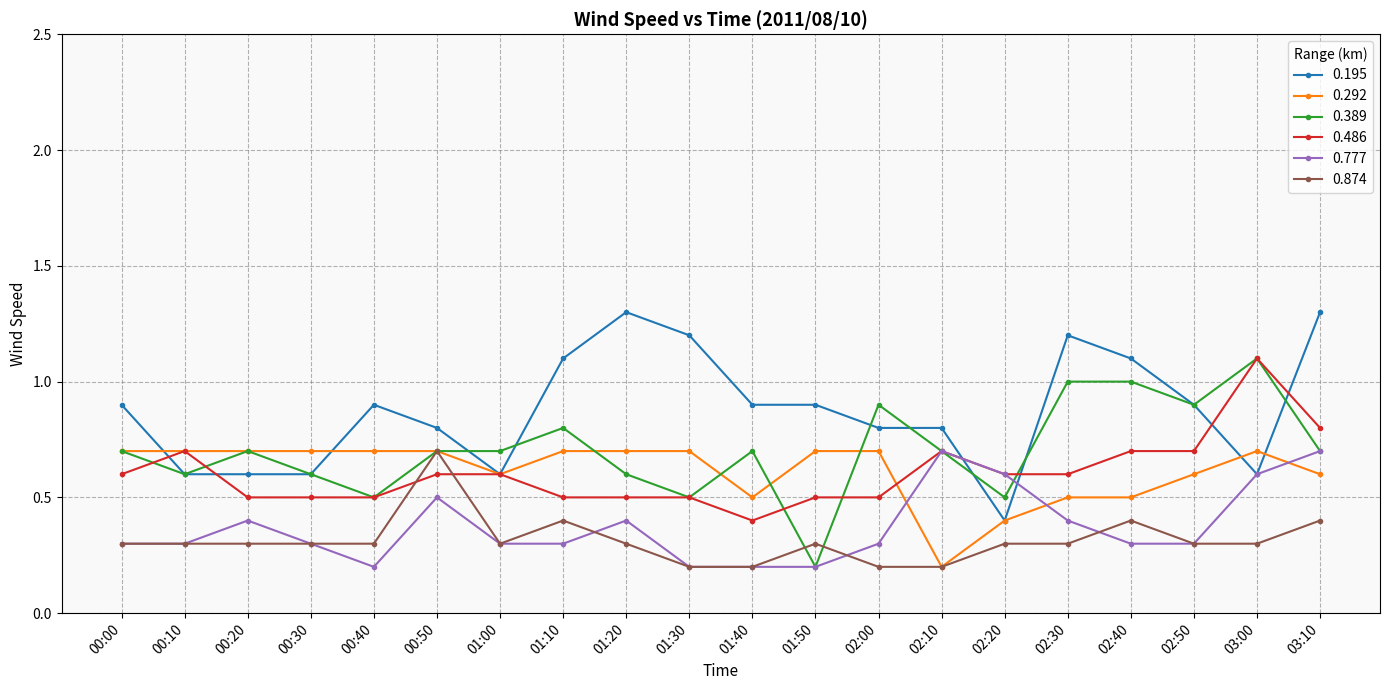

Reading left to right, what are all the values shown in this chart?

0.195: 0.9	0.6	0.6	0.6	0.9	0.8	0.6	1.1	1.3	1.2	0.9	0.9	0.8	0.8	0.4	1.2	1.1	0.9	0.6	1.3
0.292: 0.7	0.7	0.7	0.7	0.7	0.7	0.6	0.7	0.7	0.7	0.5	0.7	0.7	0.2	0.4	0.5	0.5	0.6	0.7	0.6
0.389: 0.7	0.6	0.7	0.6	0.5	0.7	0.7	0.8	0.6	0.5	0.7	0.2	0.9	0.7	0.5	1.0	1.0	0.9	1.1	0.7
0.486: 0.6	0.7	0.5	0.5	0.5	0.6	0.6	0.5	0.5	0.5	0.4	0.5	0.5	0.7	0.6	0.6	0.7	0.7	1.1	0.8
0.777: 0.3	0.3	0.4	0.3	0.2	0.5	0.3	0.3	0.4	0.2	0.2	0.2	0.3	0.7	0.6	0.4	0.3	0.3	0.6	0.7
0.874: 0.3	0.3	0.3	0.3	0.3	0.7	0.3	0.4	0.3	0.2	0.2	0.3	0.2	0.2	0.3	0.3	0.4	0.3	0.3	0.4